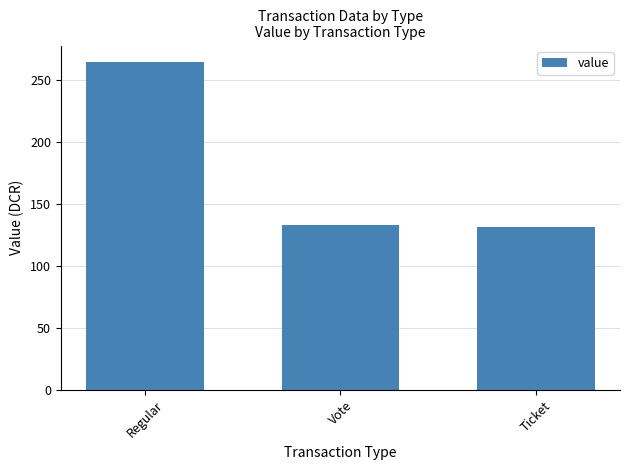

Is it true that the value at Ticket is 132.0?

True